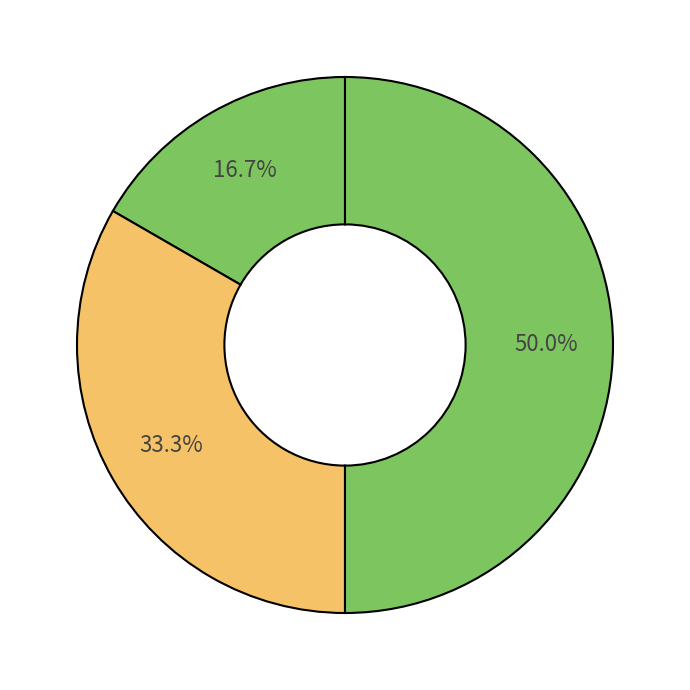

How many slices are in this pie chart?

3